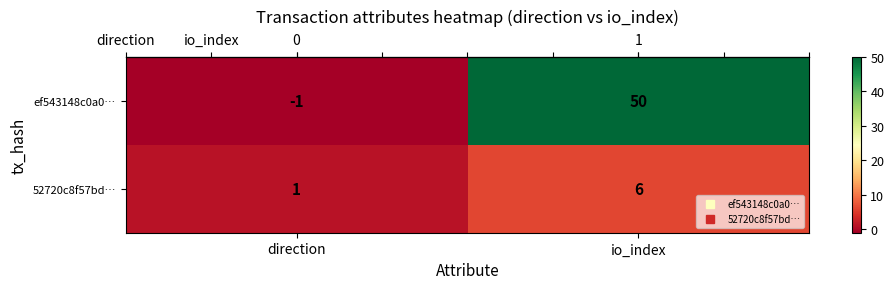

Rank the series by their average value, from highest to lowest.

ef543148c0a0…, 52720c8f57bd…